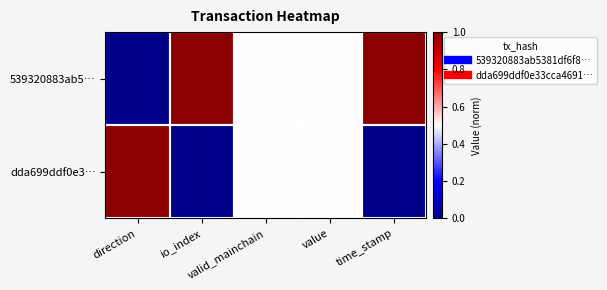

Reading left to right, extract all data points from this chart.

539320883ab5…: direction=0.0	io_index=1.0	valid_mainchain=0.5	value=0.5	time_stamp=1.0
dda699ddf0e3…: direction=1.0	io_index=0.0	valid_mainchain=0.5	value=0.5	time_stamp=0.0